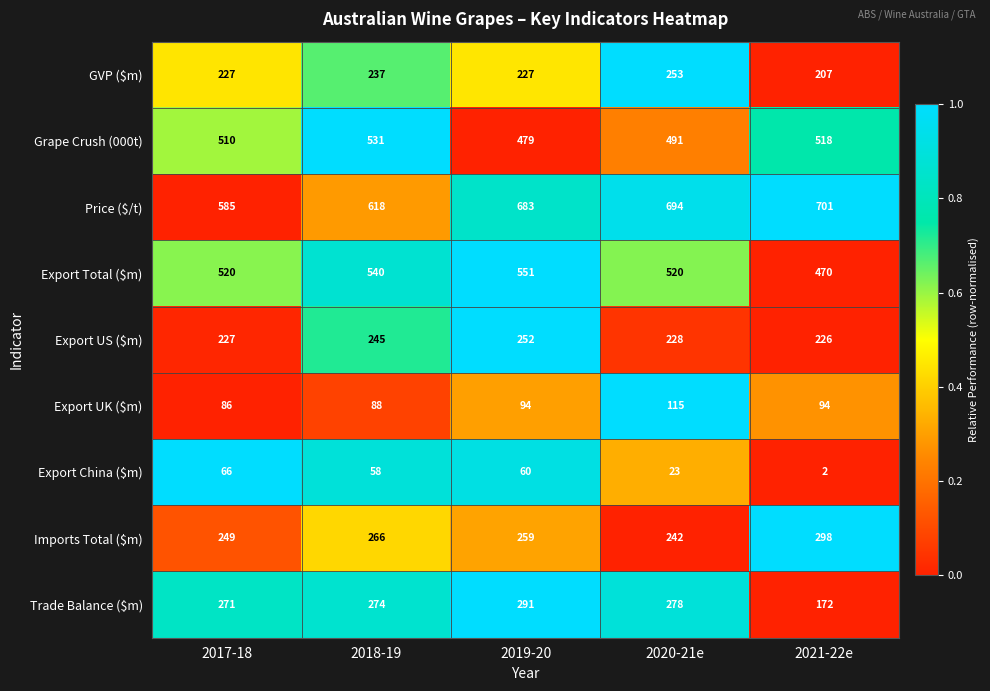

What is the highest value of the Grape Crush (000t) series?

531